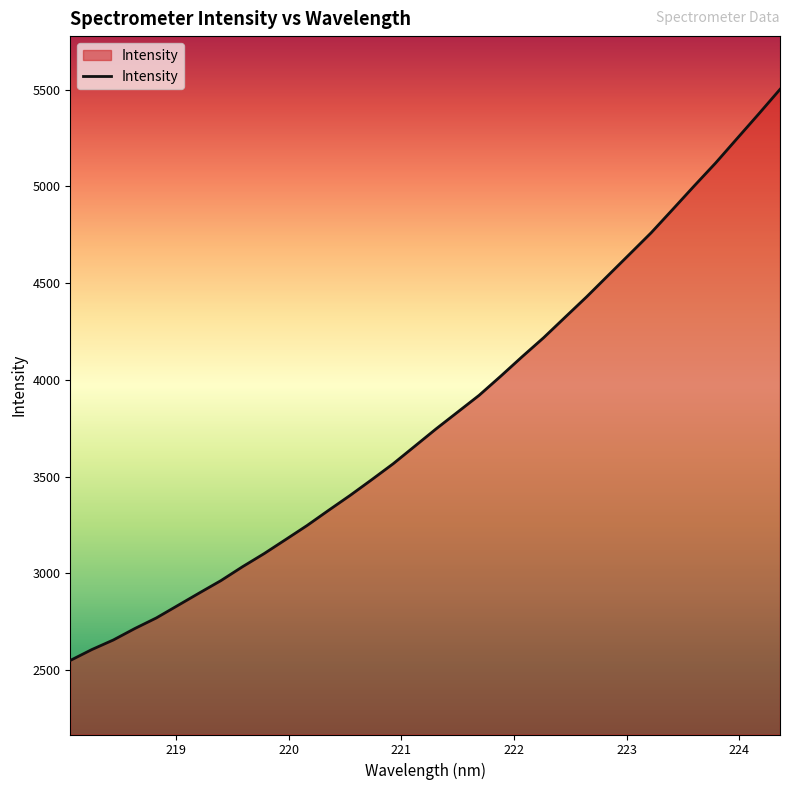

What is the difference between the maximum and minimum values?

2951.0